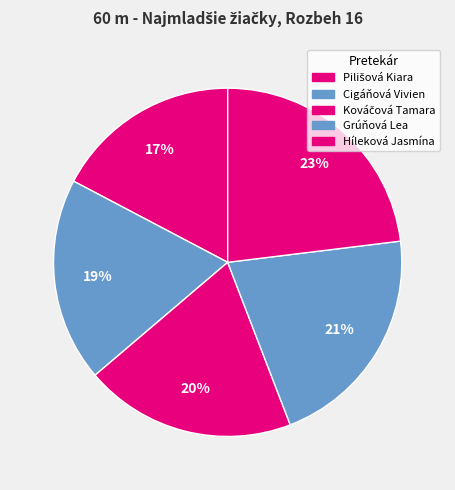

Is the sum of Kováčová Tamara and Grúňová Lea greater than half?

No